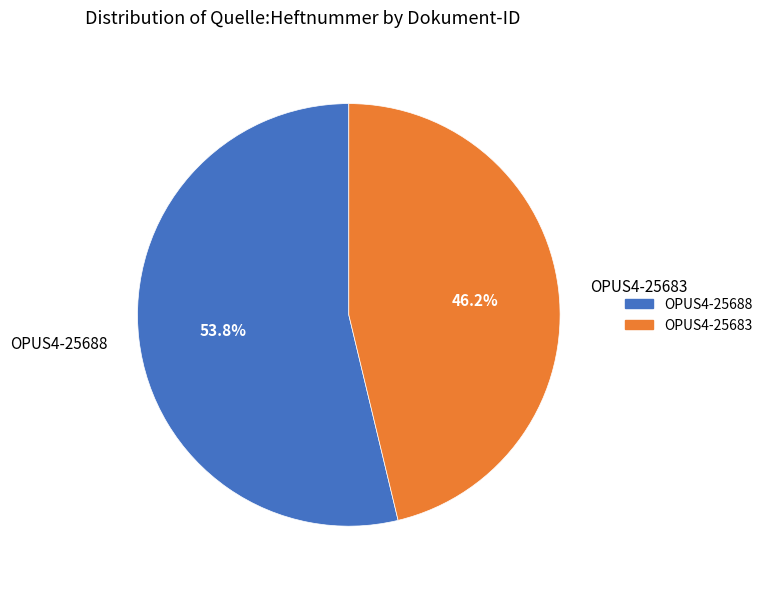

Is it true that OPUS4-25683 is 52% of the pie?

False